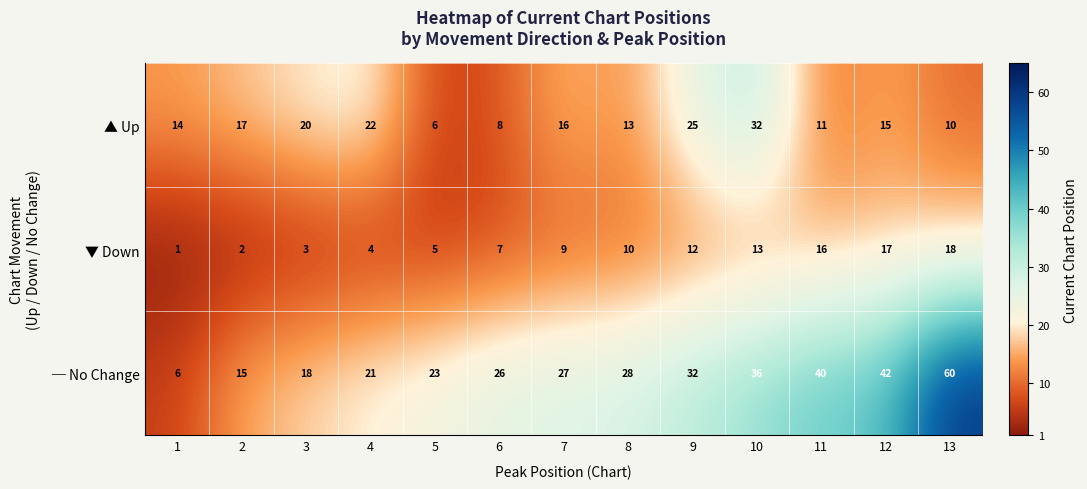

True or false: ▼ Down has a value of 1 at 3.

False